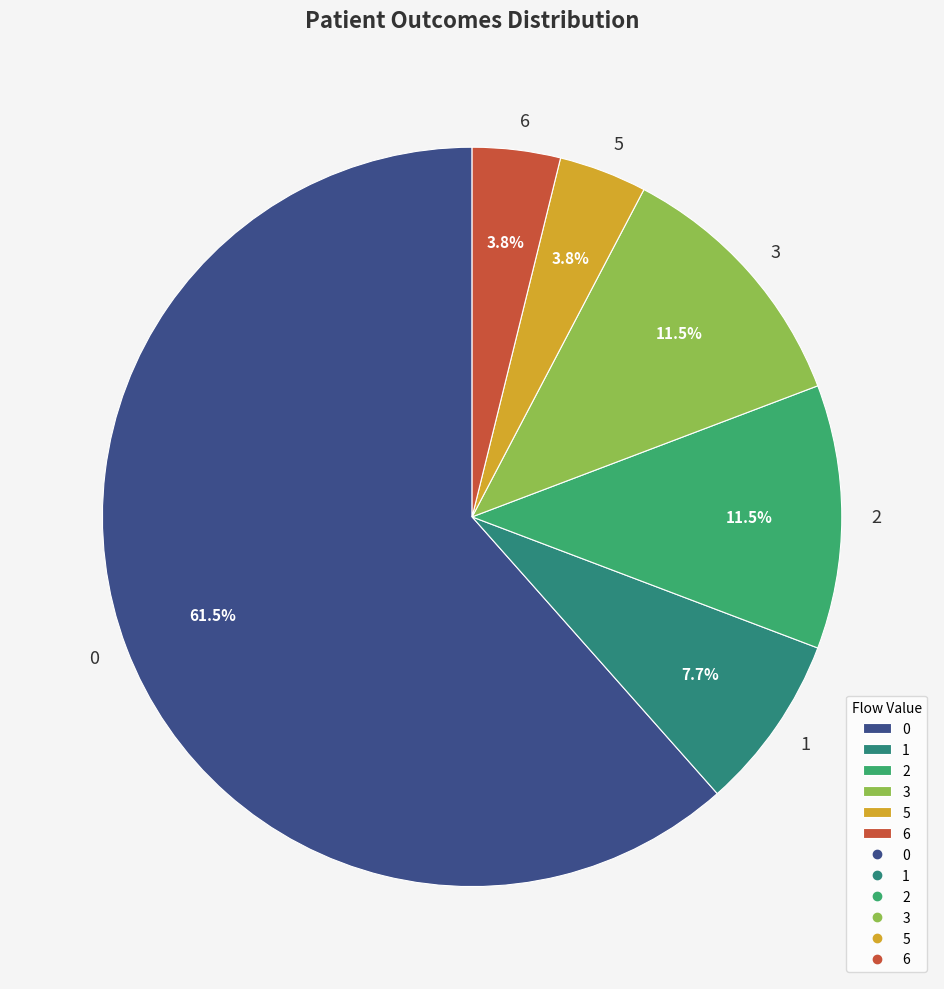

What portion of the pie excludes 2?

88.5%